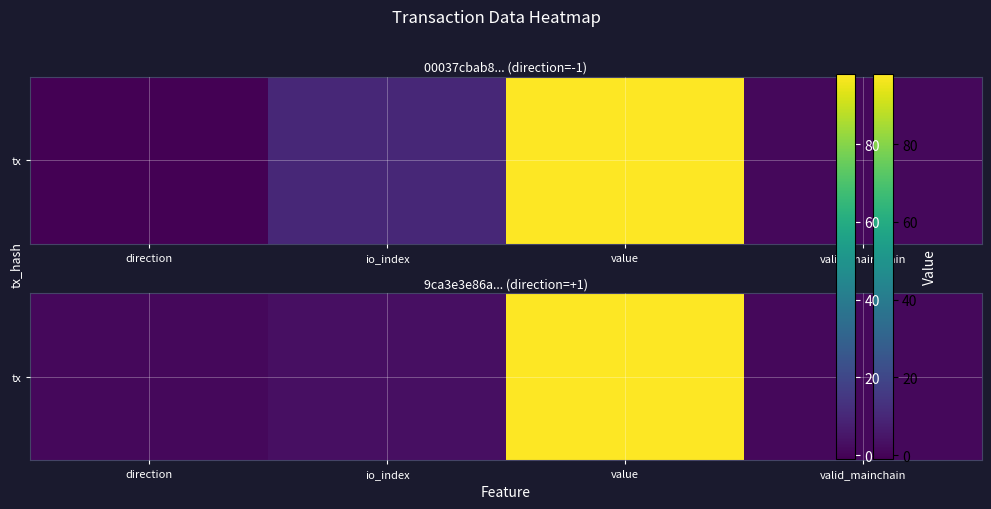

At which label does the data first exceed 3?

value